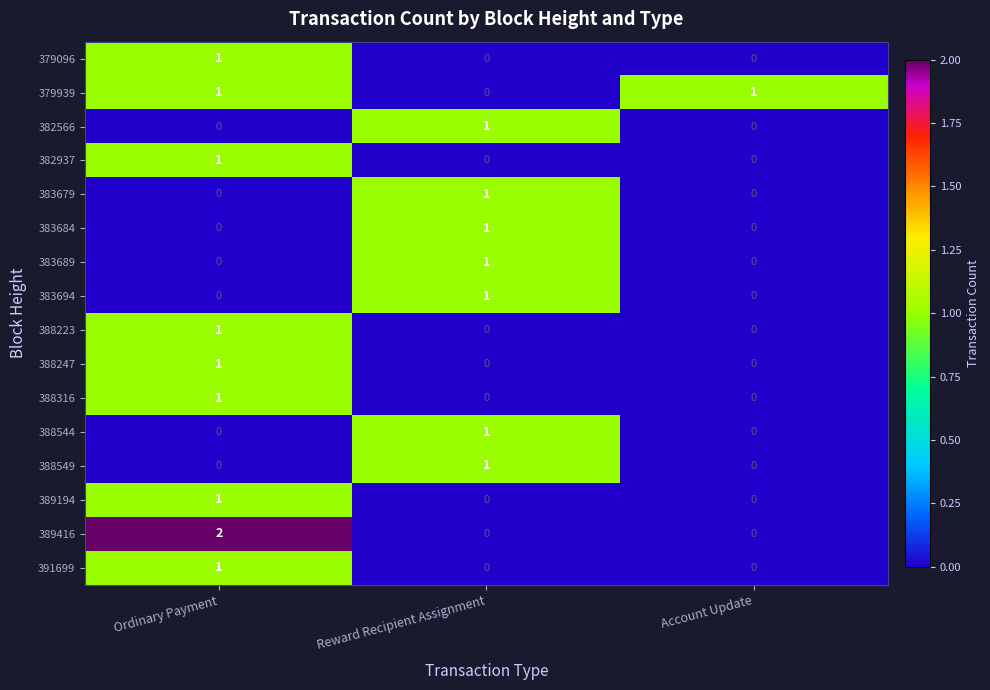

At how many categories does at least one series exceed 0?

3